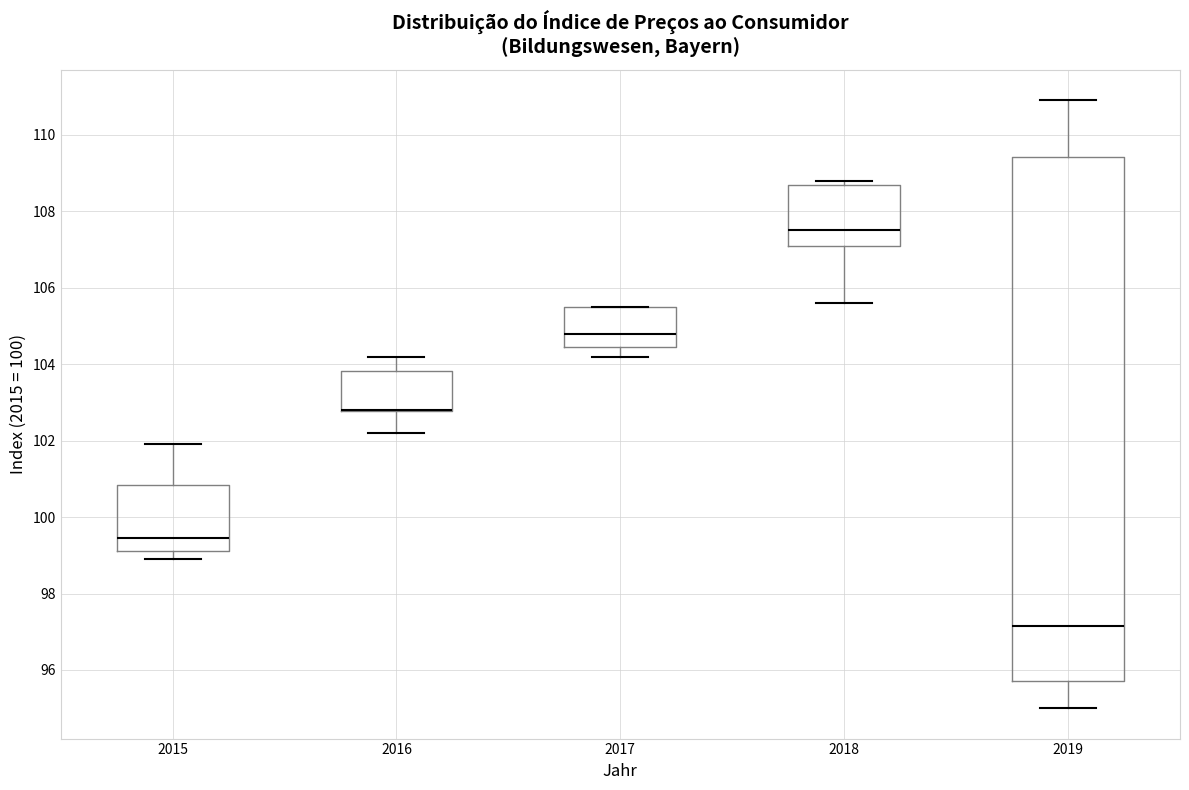

Where does the lower whisker of the box at x = 2017 end on the y-axis? The values are not printed on the chart, so give them approximately, as read against the axis.

104.2